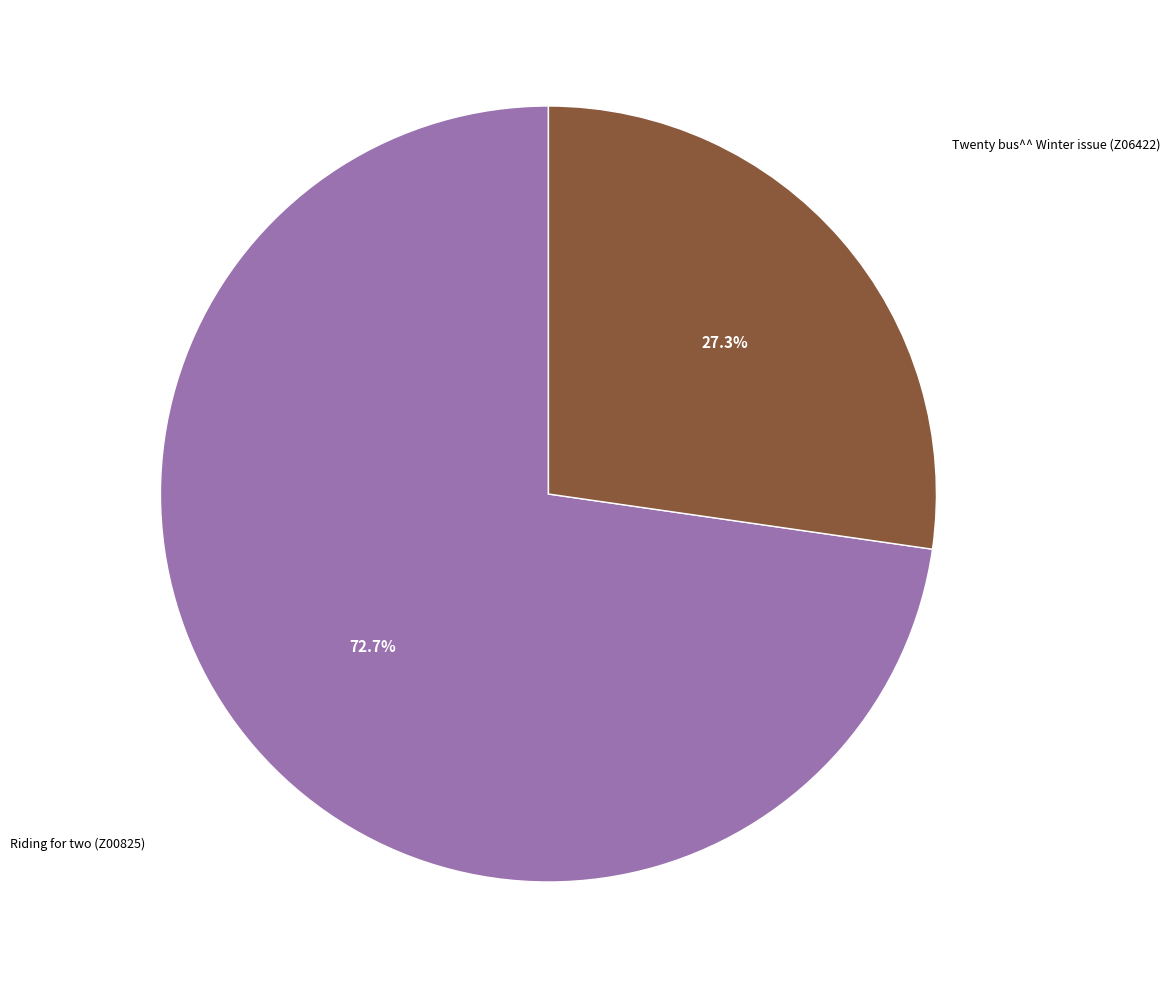

Is there a majority slice in this chart?

Yes